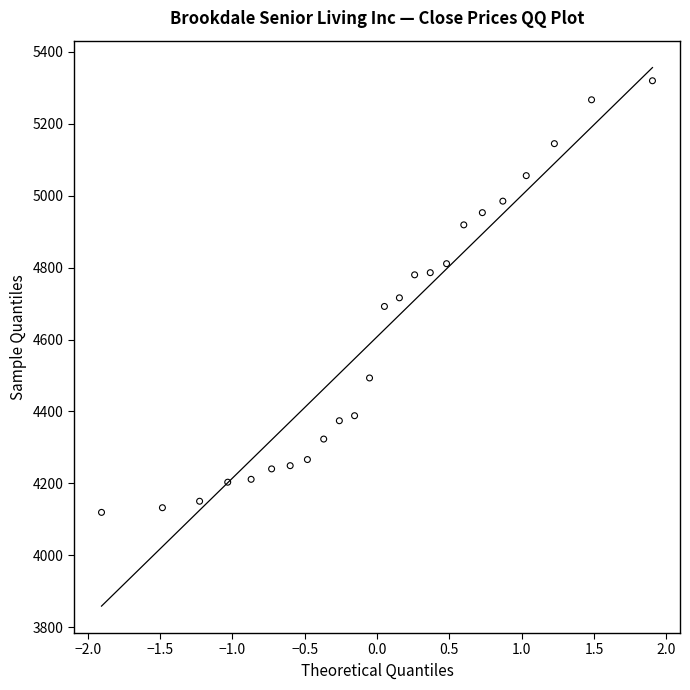

What is the range of Y values (max minus min)?

1201